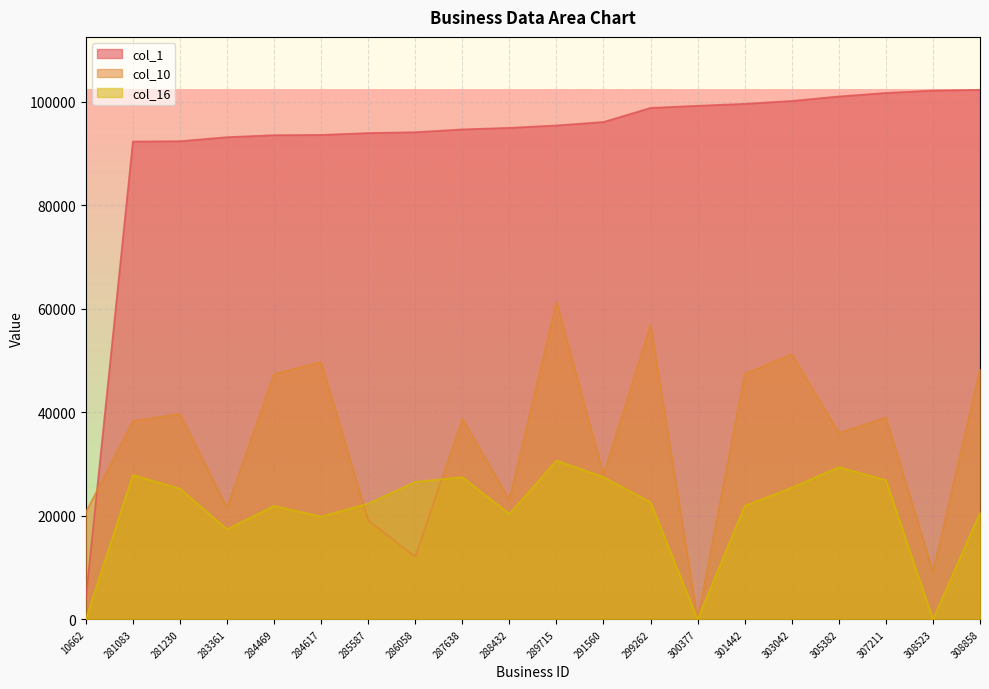

How many series are shown in this chart?

3